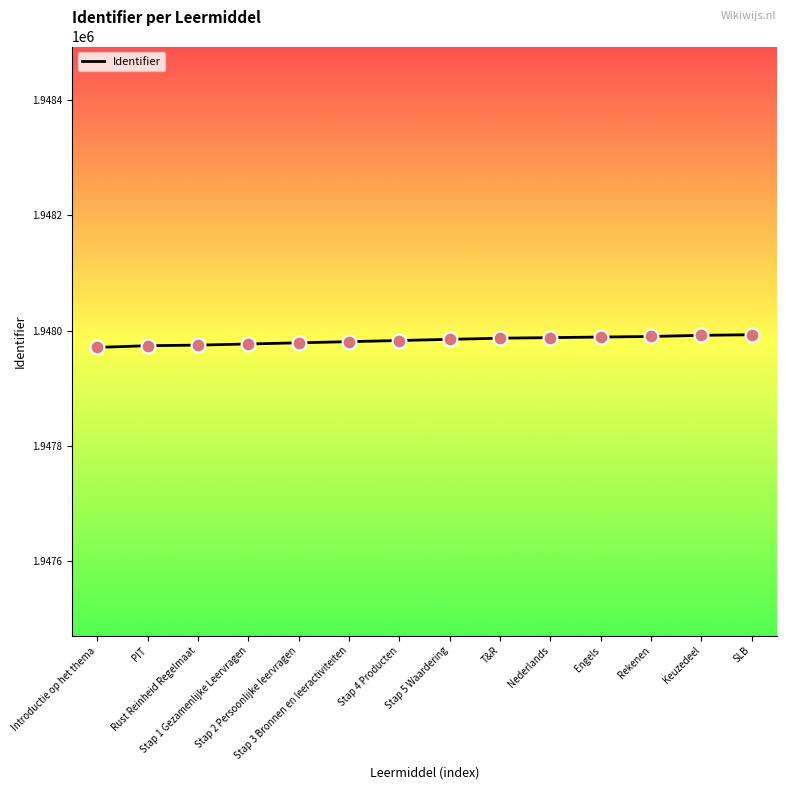

Approximately how many times larger is the value at Introductie op het thema compared to Rekenen?

1.0